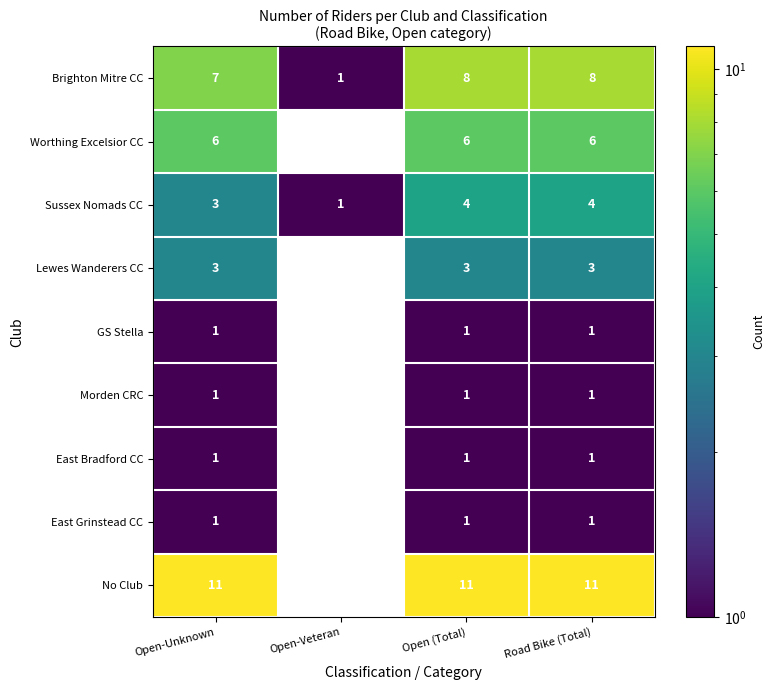

What is the maximum value shown in the chart?

11.0